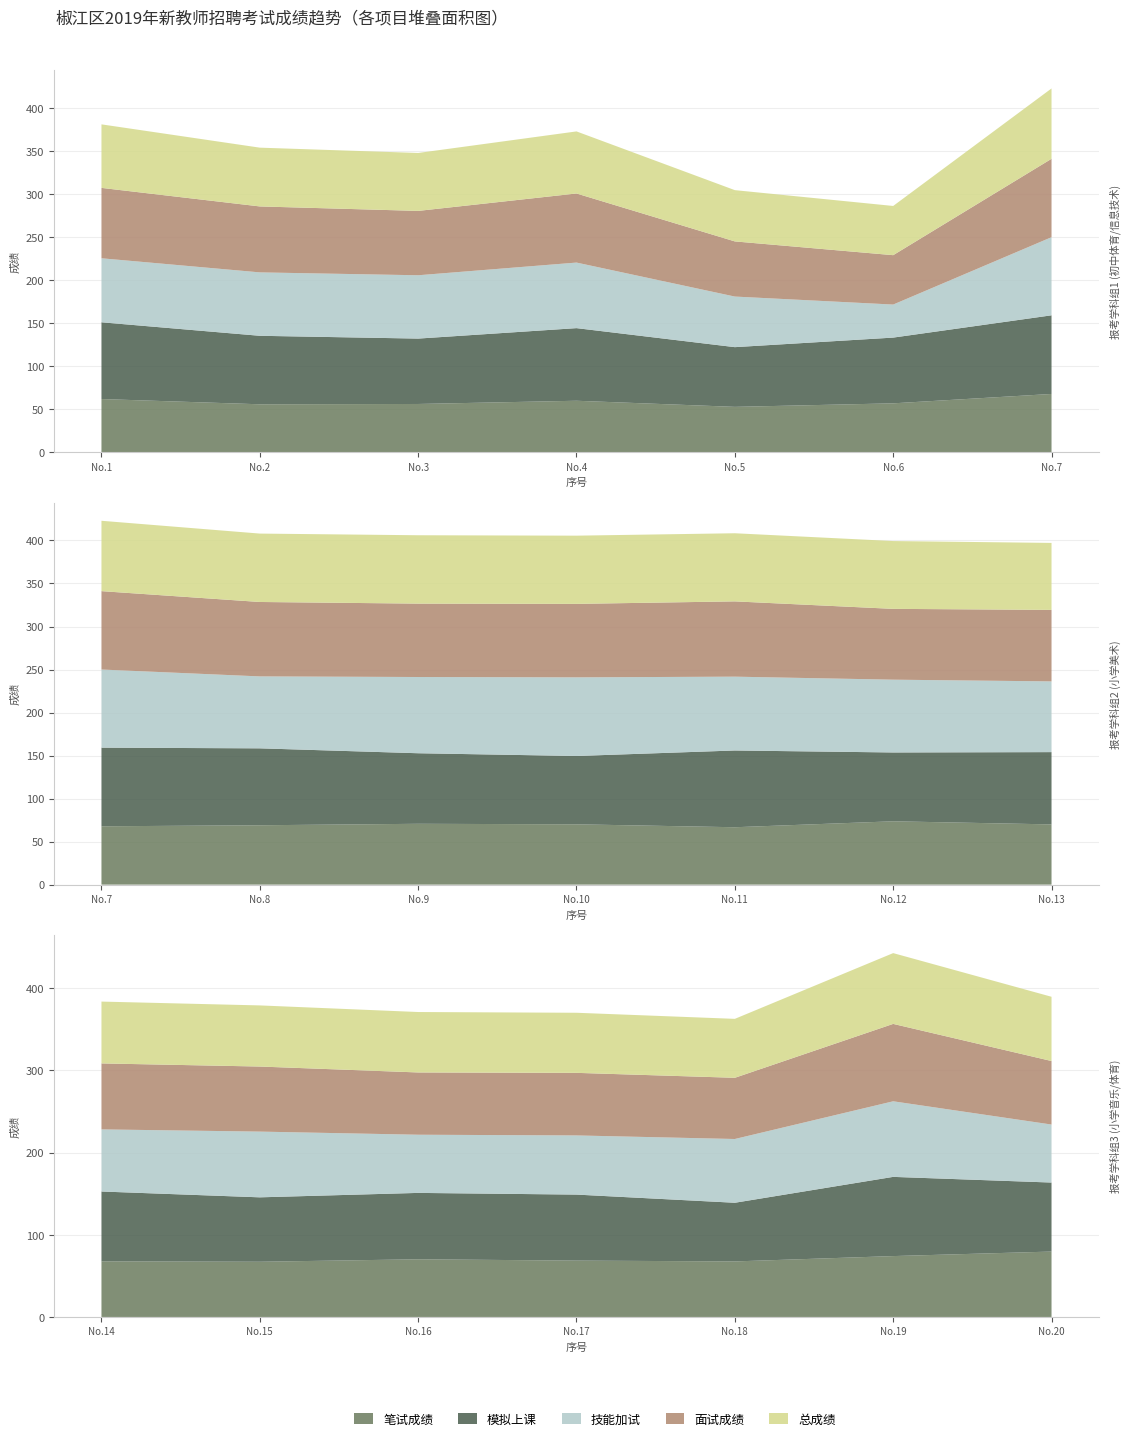

Reading right to left, what are all the values shown in this chart?

笔试成绩: 20=79.6	19=74.1	18=67.6	17=68.6	16=70.2	15=67.2	14=67.7	13=70.0	12=73.6	11=66.7	10=70.1	9=70.7	8=69.0	7=67.8	6=56.9	5=52.8	4=59.9	3=56.1	2=55.8	1=61.9
模拟上课: 20=84.0	19=96.4	18=71.4	17=80.3	16=80.8	15=78.4	14=85.0	13=84.0	12=80.0	11=89.2	10=79.4	9=82.0	8=89.4	7=91.4	6=76.4	5=69.4	4=84.4	3=76.0	2=79.6	1=89.2
技能加试: 20=70.6	19=92.0	18=77.6	17=72.0	16=70.8	15=80.0	14=75.6	13=82.2	12=84.6	11=85.8	10=91.4	9=88.6	8=83.6	7=90.8	6=38.4	5=58.8	4=76.2	3=73.6	2=73.7	1=74.4
面试成绩: 20=77.3	19=94.2	18=74.5	17=76.2	16=75.8	15=79.2	14=80.3	13=83.1	12=82.3	11=87.5	10=85.4	9=85.3	8=86.5	7=91.1	6=57.4	5=64.1	4=80.3	3=74.8	2=76.7	1=81.8
总成绩: 20=78.2	19=86.2	18=71.7	17=73.1	16=73.6	15=74.4	14=75.3	13=77.9	12=78.8	11=79.2	10=79.3	9=79.5	8=79.5	7=81.8	6=57.2	5=59.6	4=72.1	3=67.3	2=68.3	1=73.8